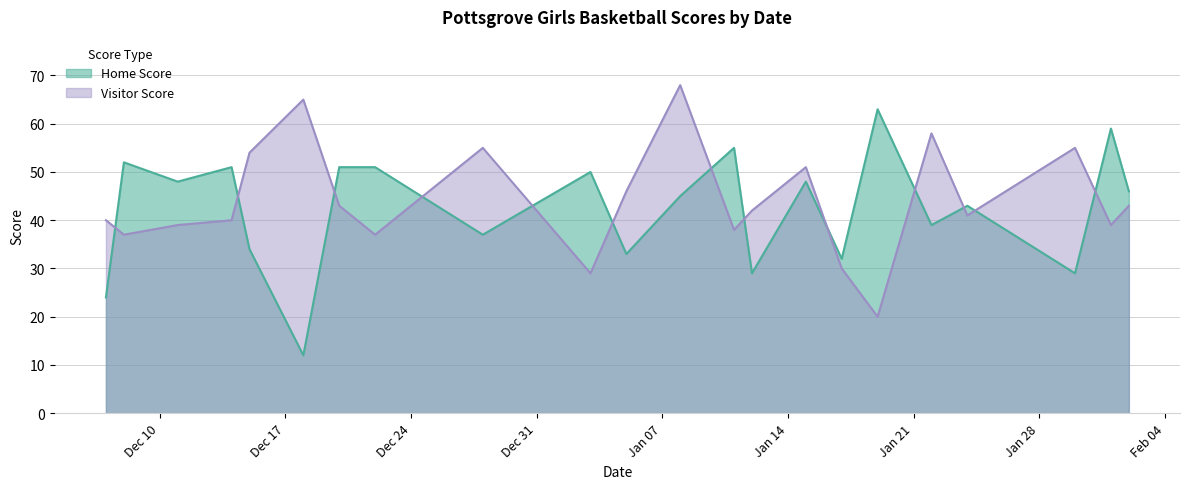

Count the number of categories in the chart.

22